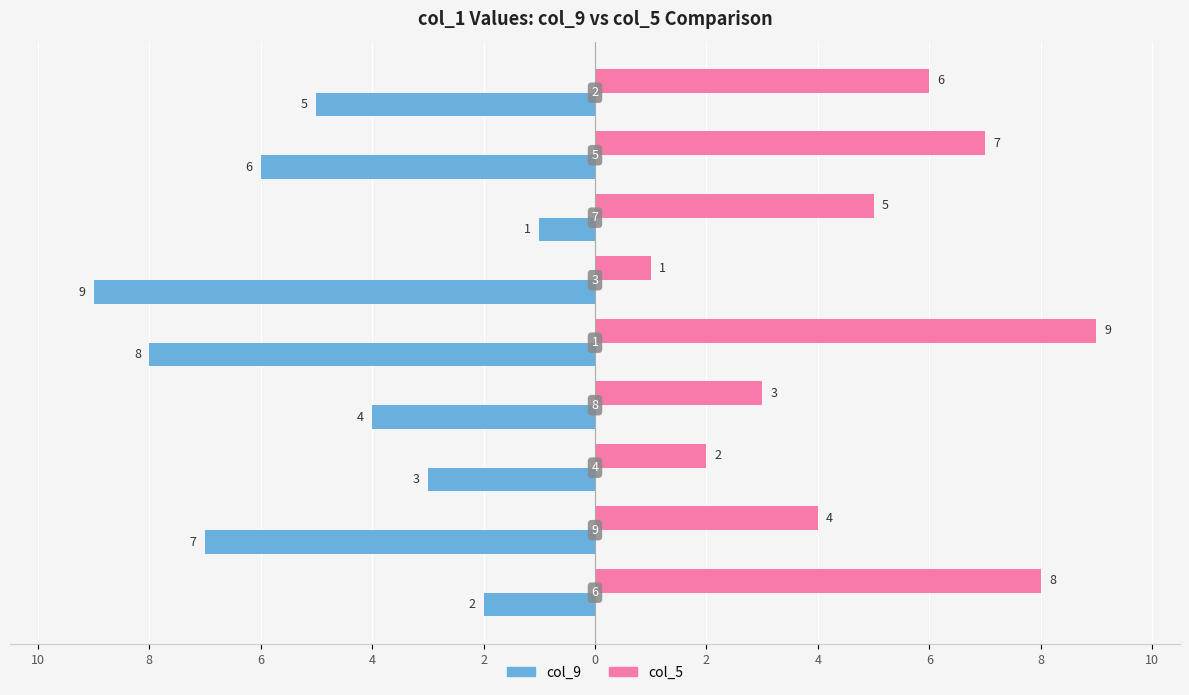

What are all the series names shown in the legend?

col_9, col_5